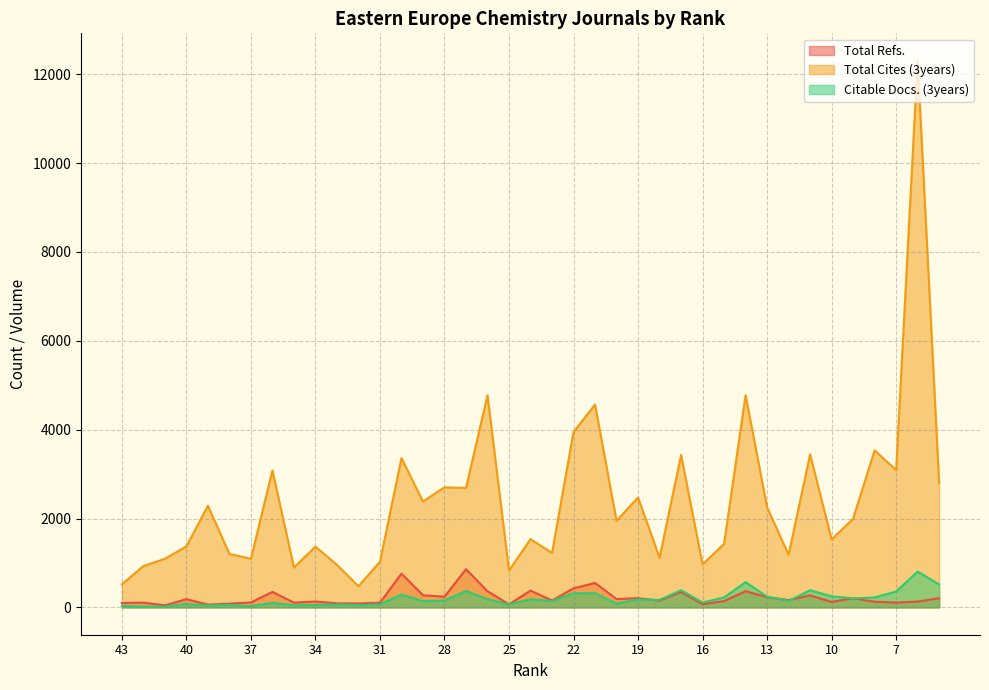

Rank the series at 17 from lowest to highest value.

Total Refs., Citable Docs. (3years), Total Cites (3years)